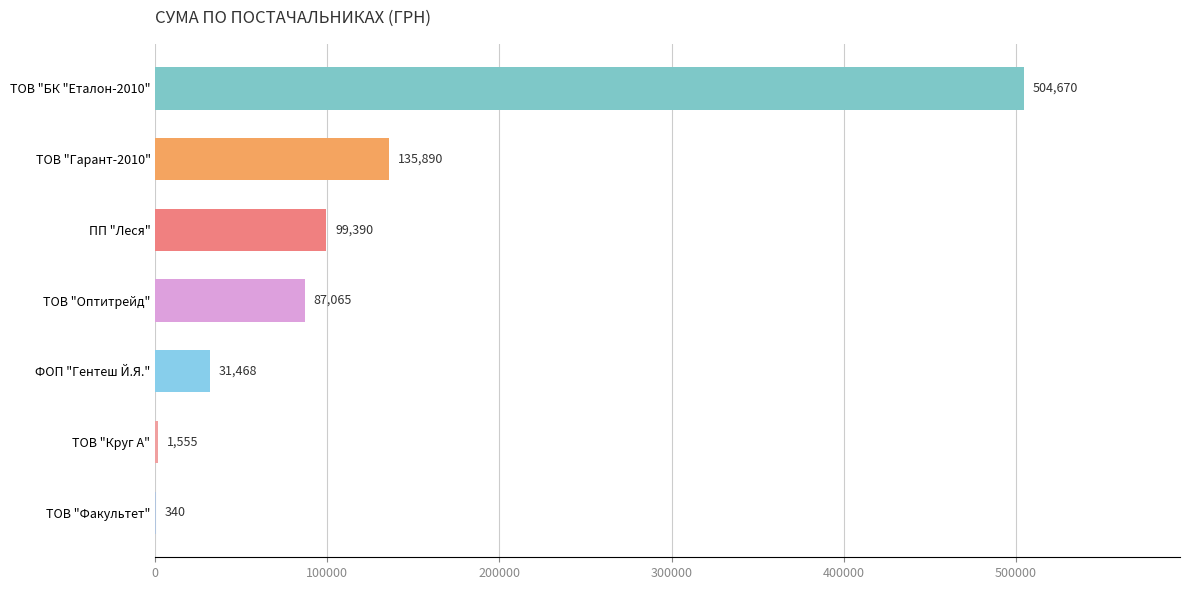

The chart shows a value of 137354.6 at ТОВ "БК "Еталон-2010". True or false?

False